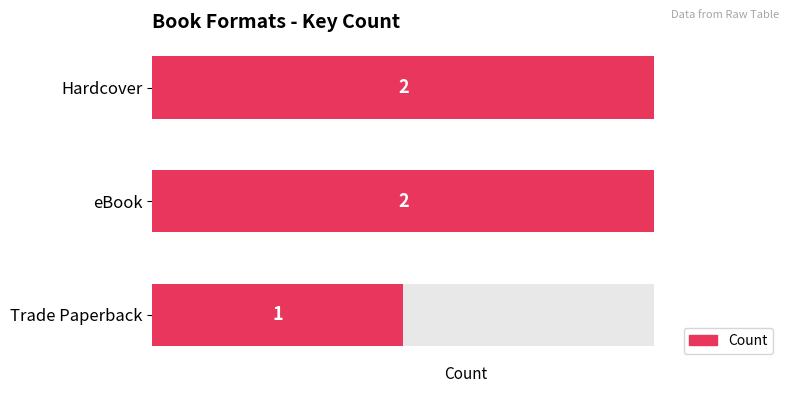

What is the sum of the values at eBook and Trade Paperback?

3